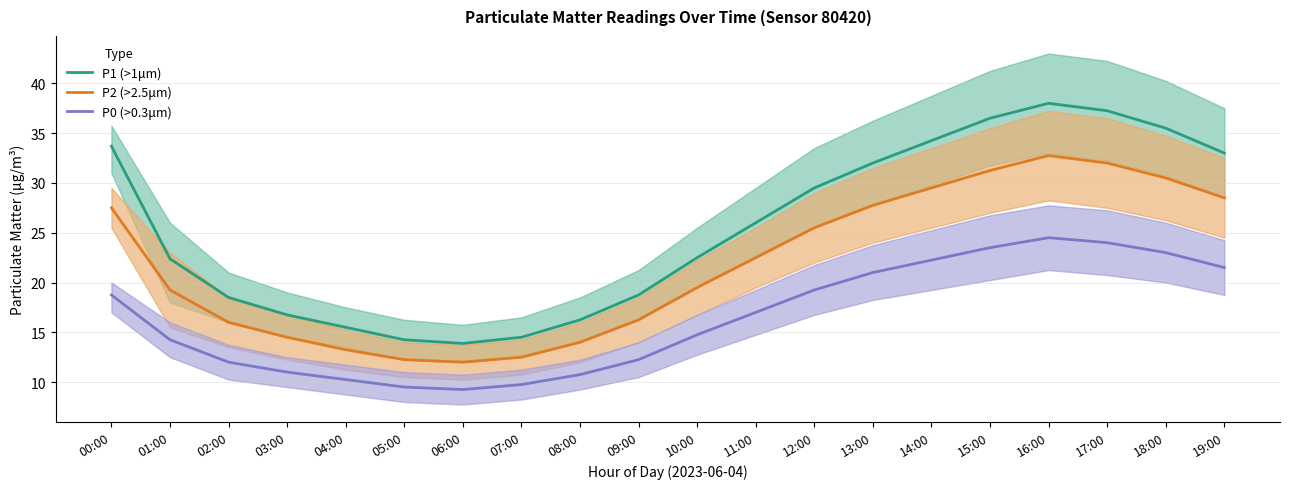

Is it true that P0 (>0.3μm) equals 31.1 at 14:00?

False